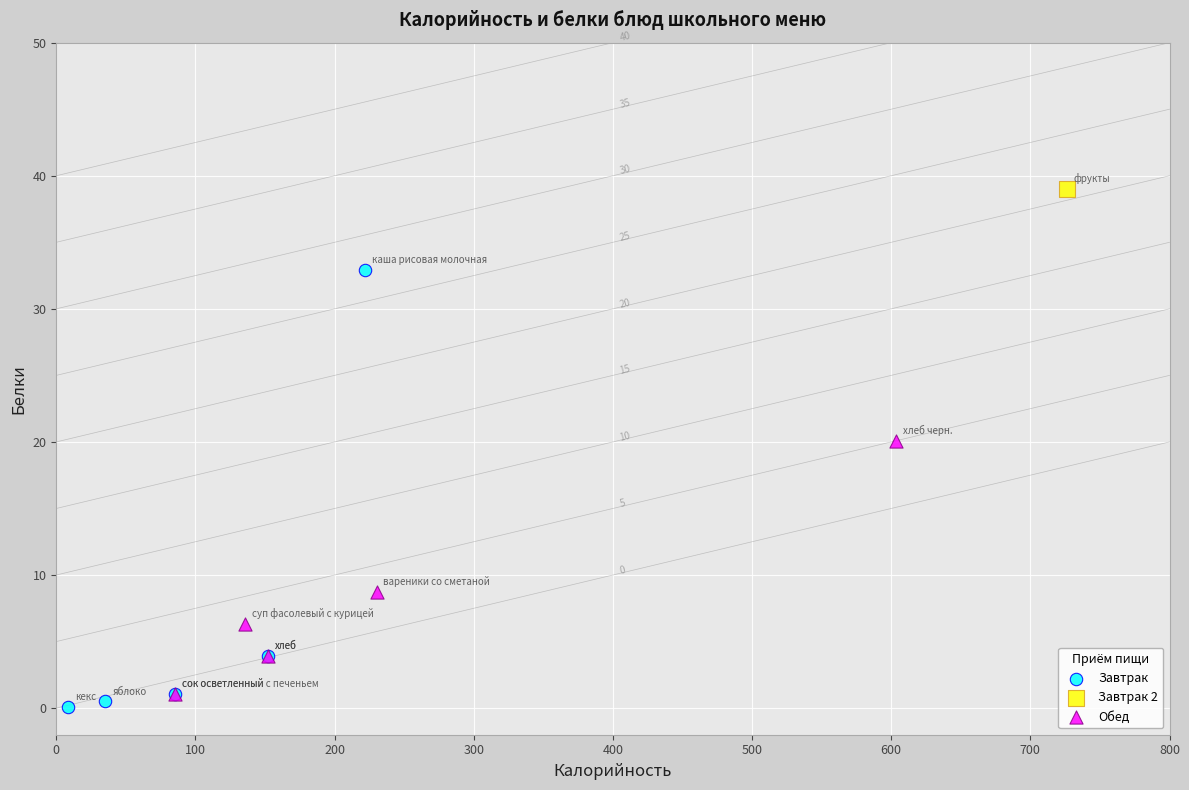

Which series reaches the minimum Y coordinate?

Завтрак